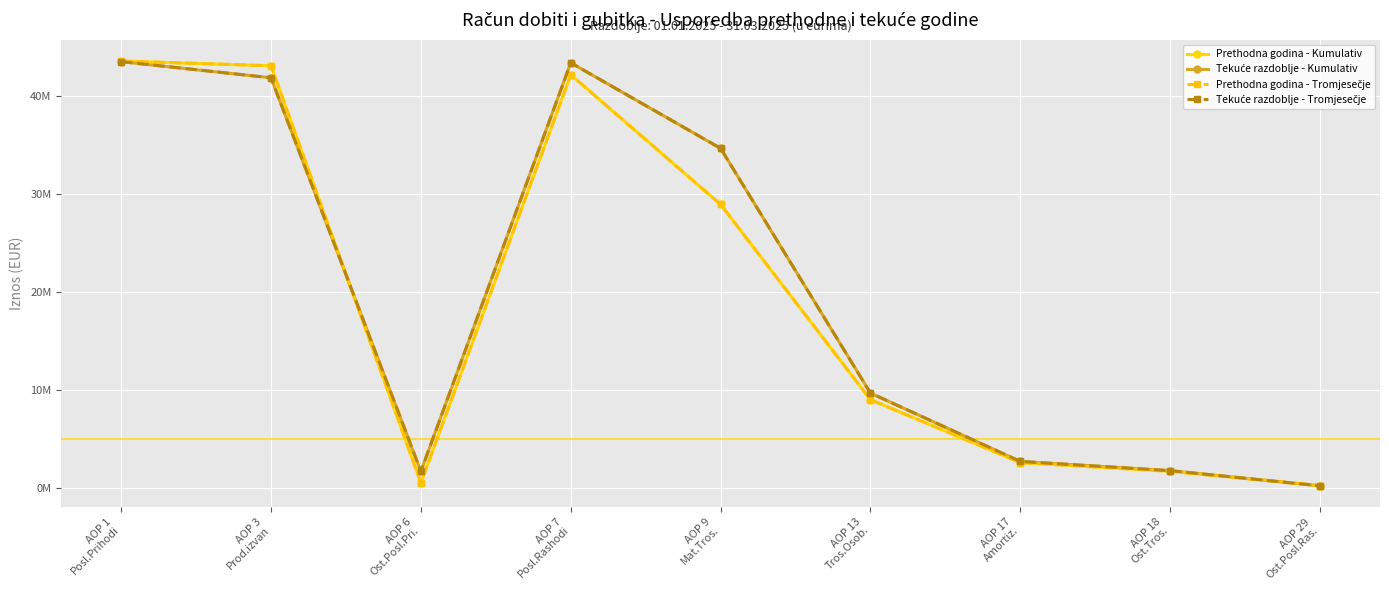

Is this an area chart (filled region under the line)?

No